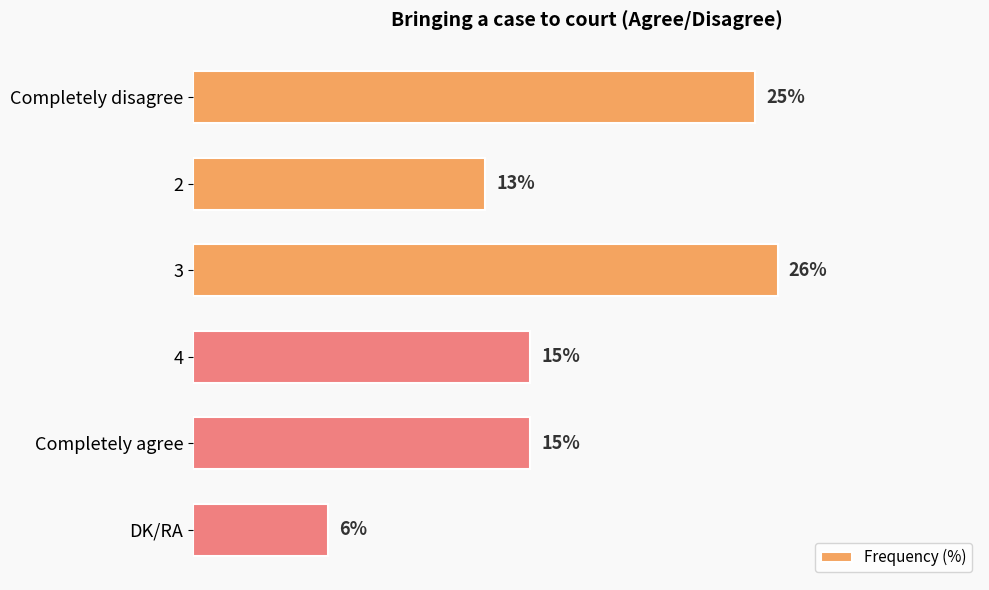

What is the label of the 2nd bar from the bottom?

Completely agree